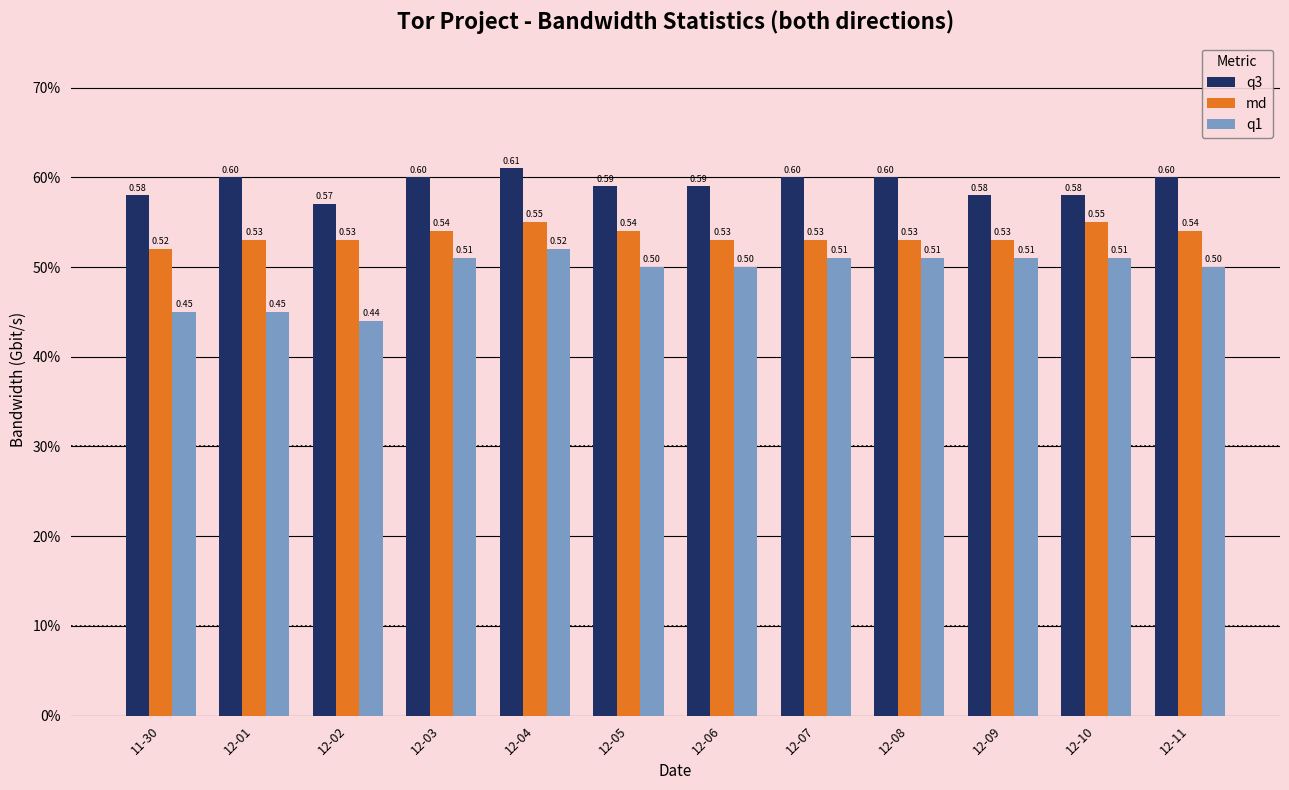

What are all the series names shown in the legend?

q3, md, q1